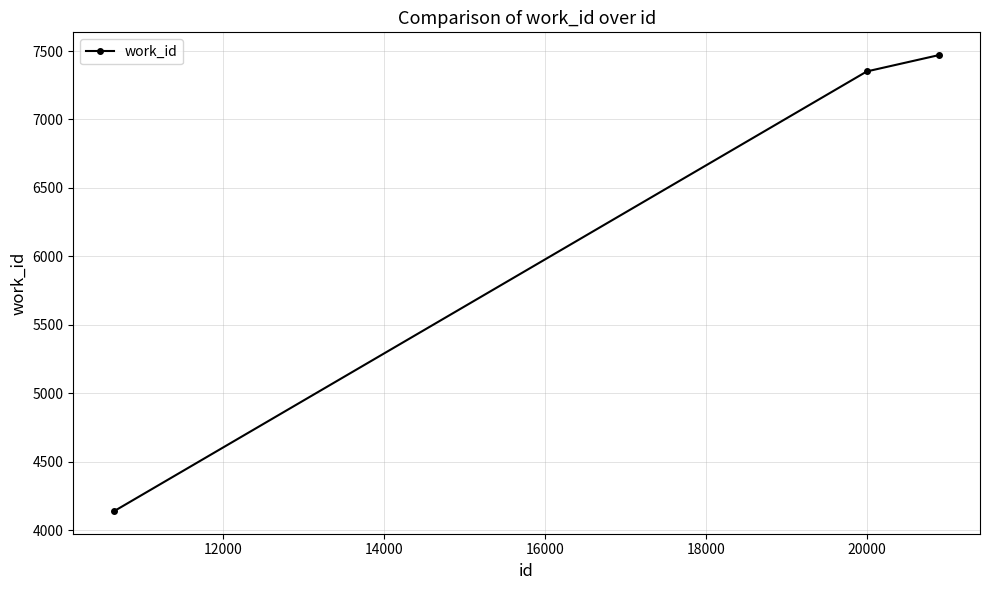

How many categories are shown in the chart?

3